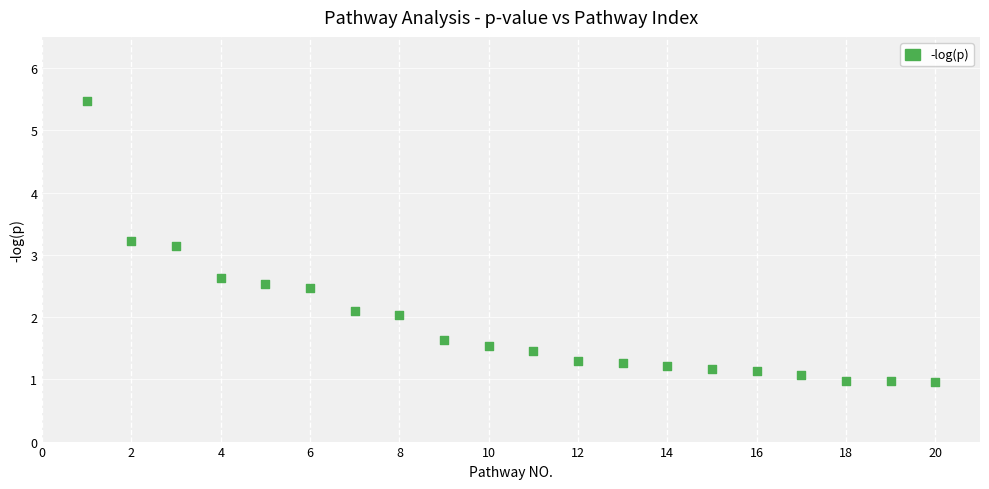

What is the range of Y values (max minus min)?

4.5